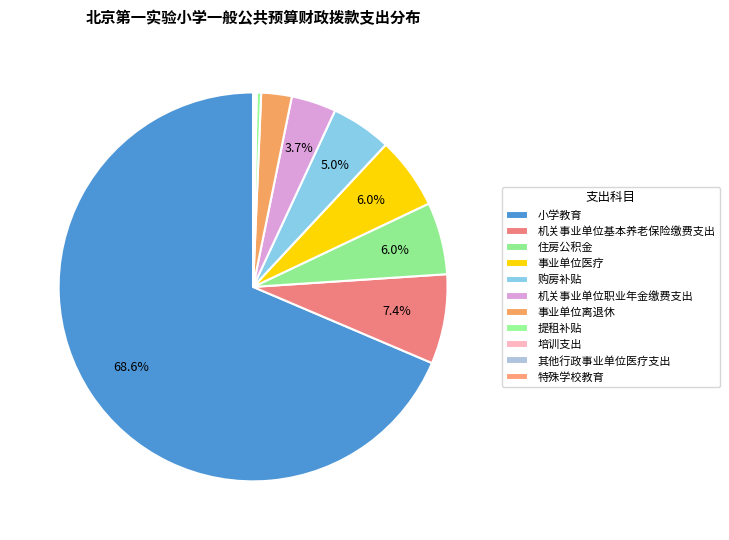

What is the largest slice in the pie chart?

小学教育